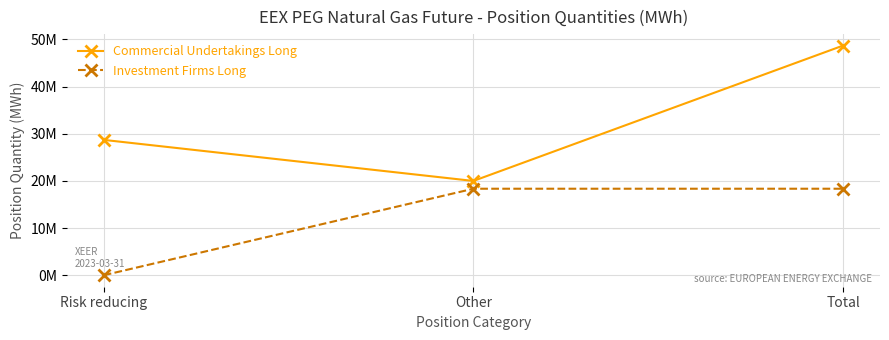

What is the average value of the Investment Firms Long series?

12226251